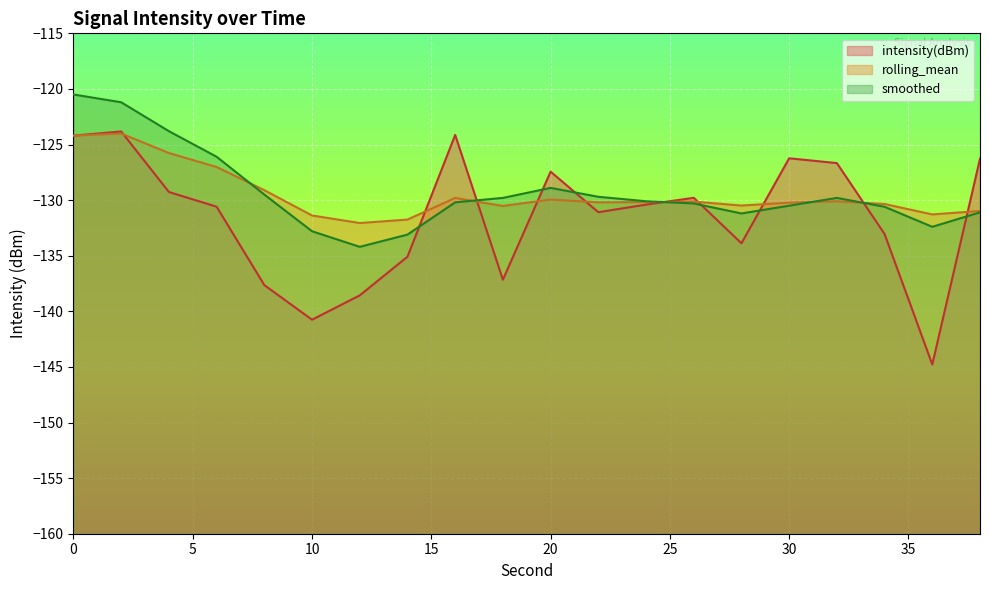

True or false: rolling_mean and smoothed cross at least once.

True